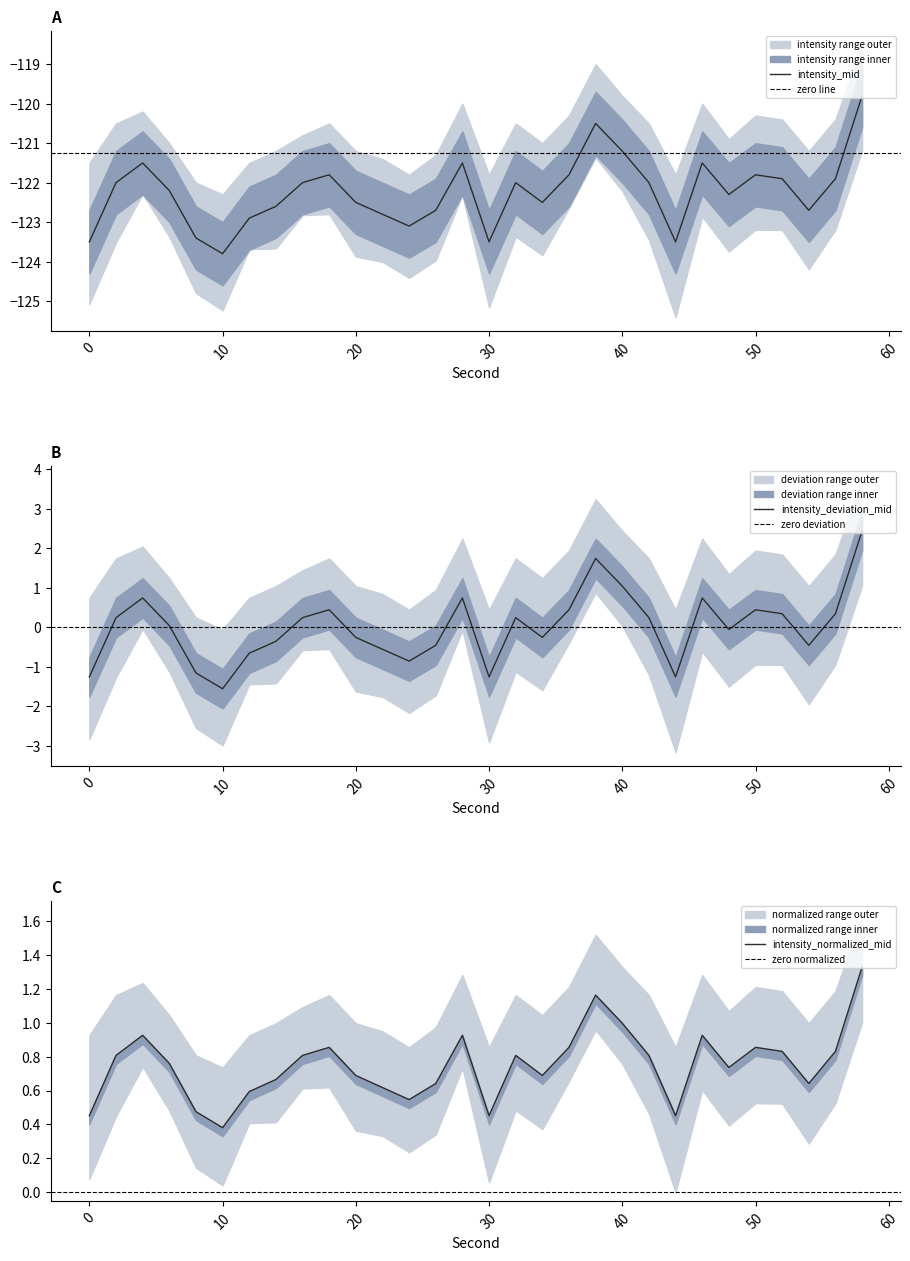

What is the total value across all series at 46?

-120.8